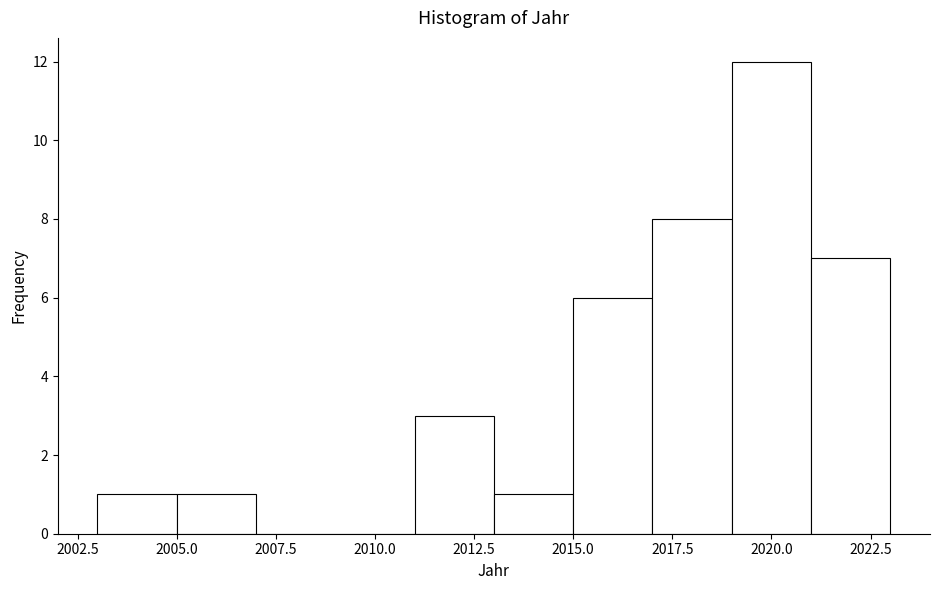

How tall is the bar that spans 2005 to 2007 on the x-axis? The values are not printed on the chart, so give them approximately, as read against the axis.

1